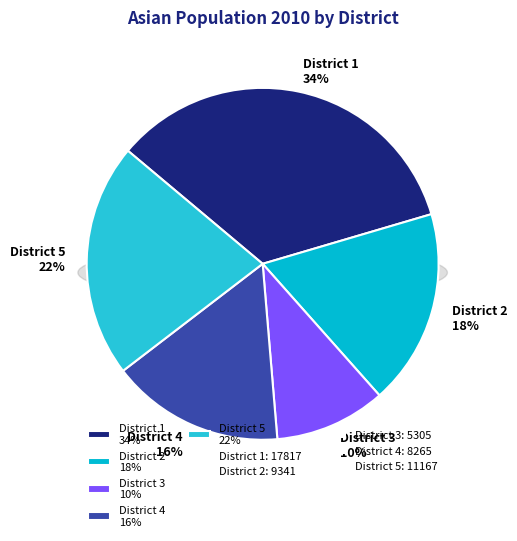

Count the number of slices in the pie.

5